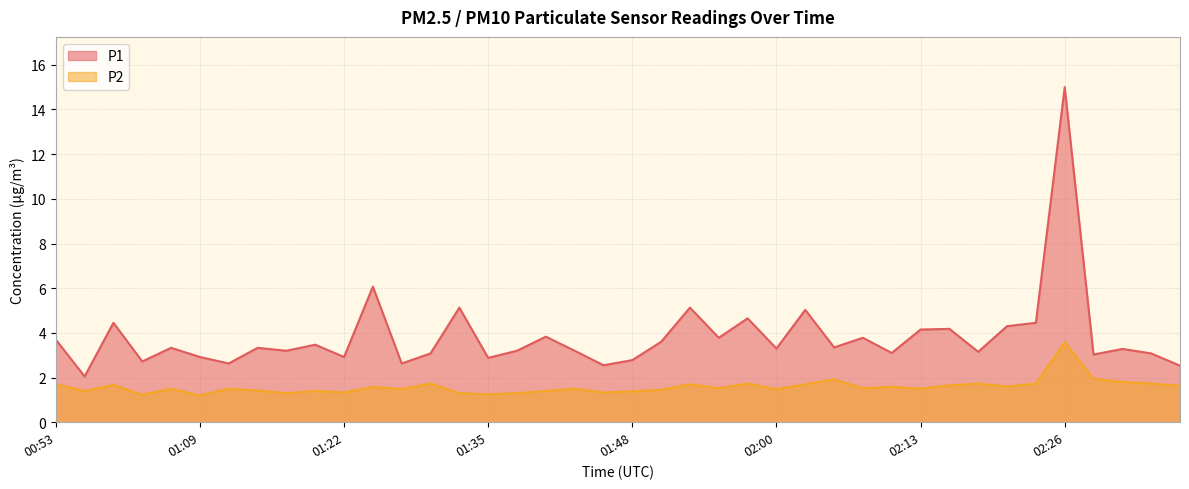

Where is the first local minimum for P1?

00:55